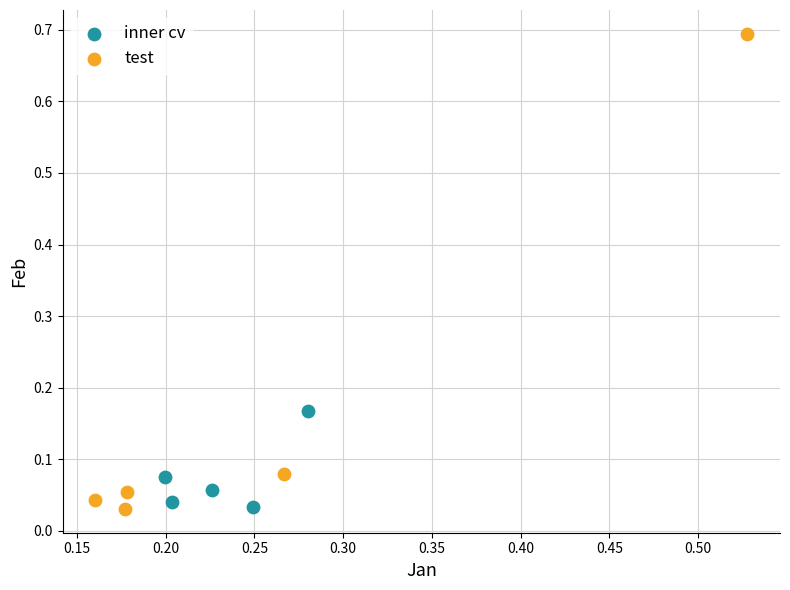

What are all the series names shown in the legend?

inner cv, test